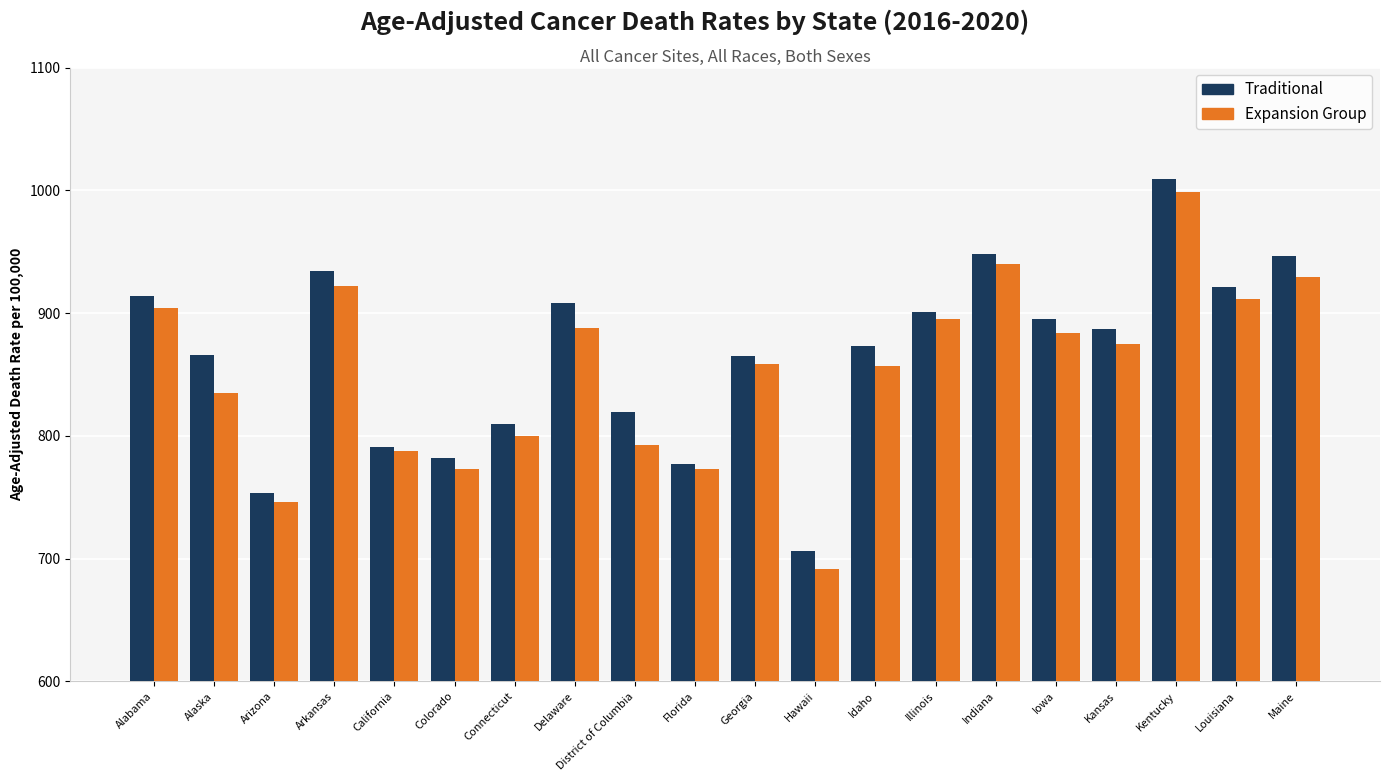

List the series in order of their overall mean, highest first.

Traditional, Expansion Group